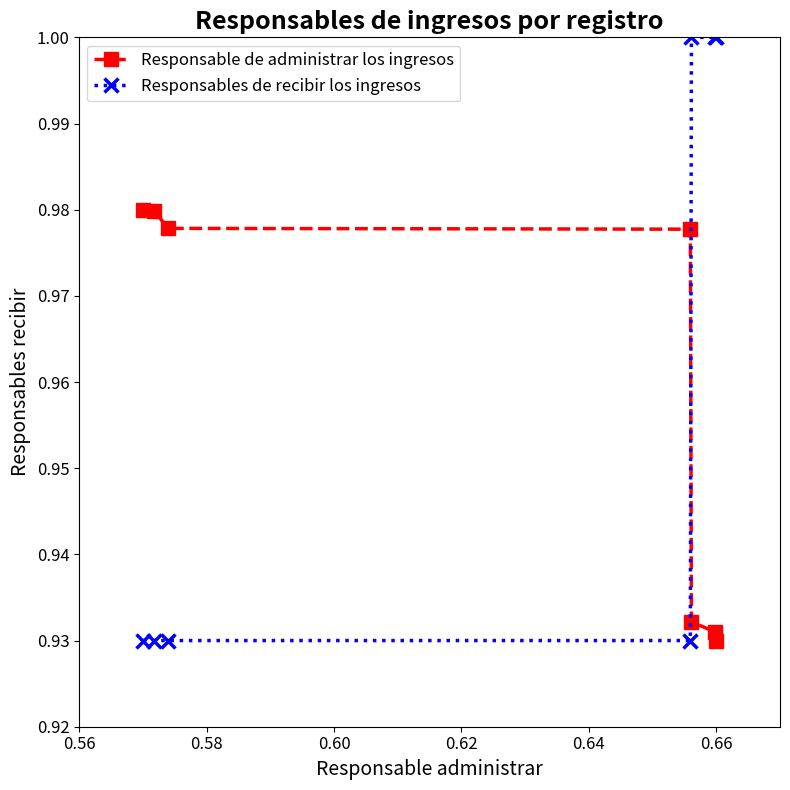

True or false: Responsables de recibir los ingresos and Responsable de administrar los ingresos cross at least once.

True